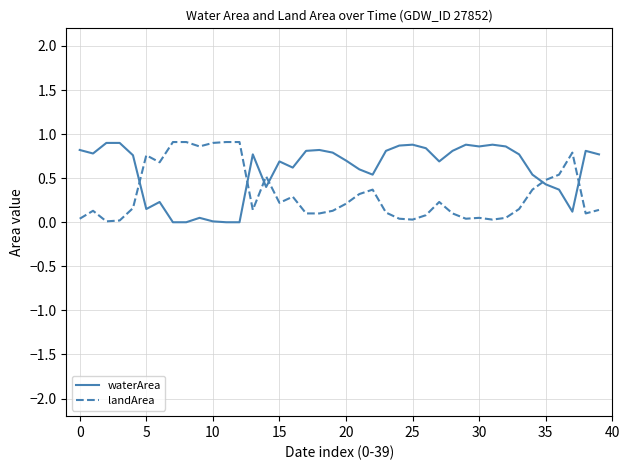

How many lines are shown in the chart?

2